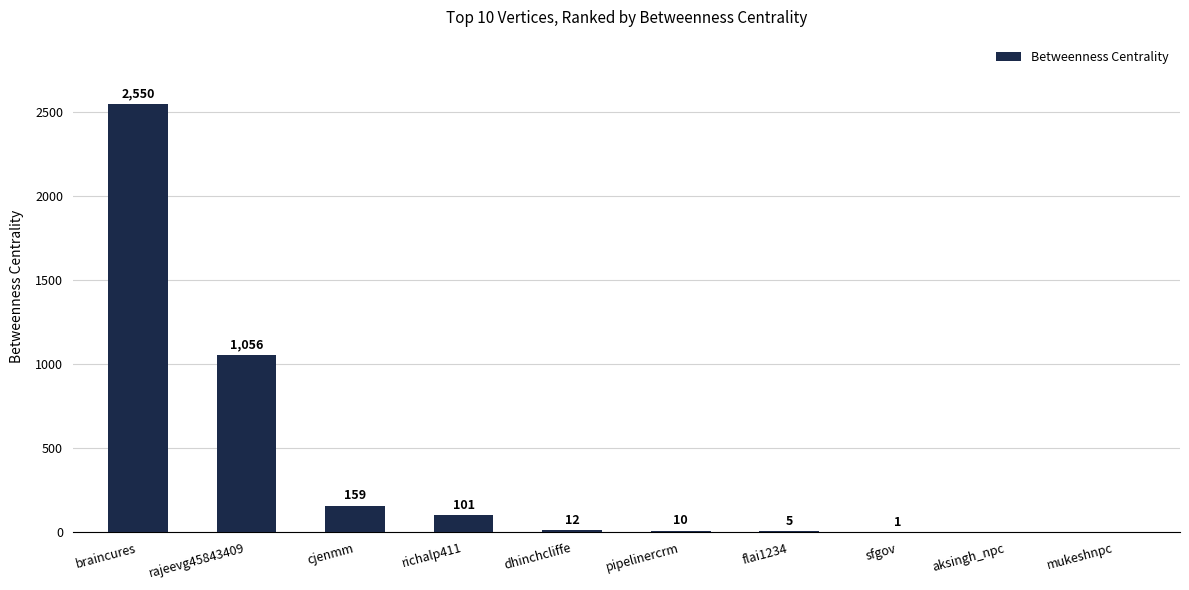

Reading right to left, list all the values displayed in this chart.

0	0	1	5	10	12	101	159	1056	2550